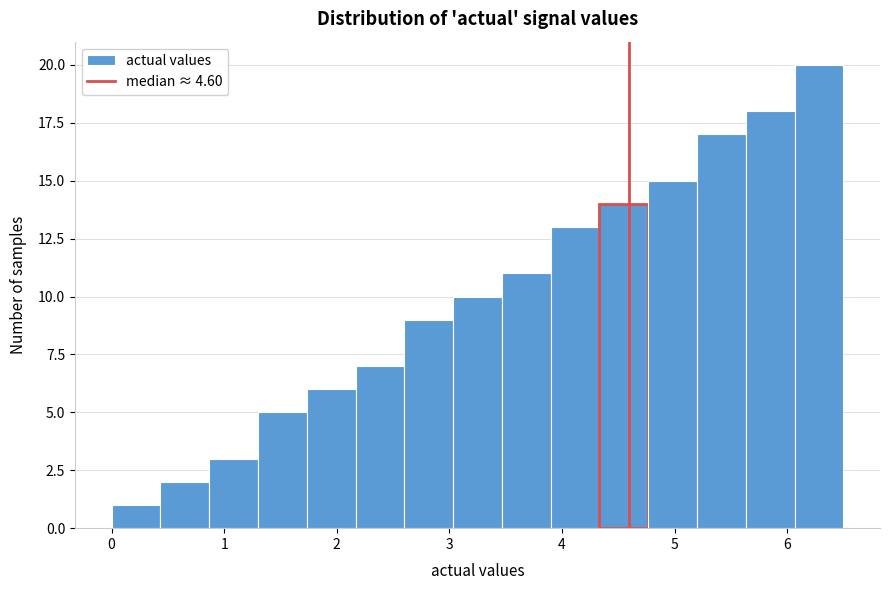

What is the height of the bar covering 3.0 to 3.5 on the x-axis? Neither the bar edges nor the heights are printed on the chart, so give them approximately, as read against the axes.

10